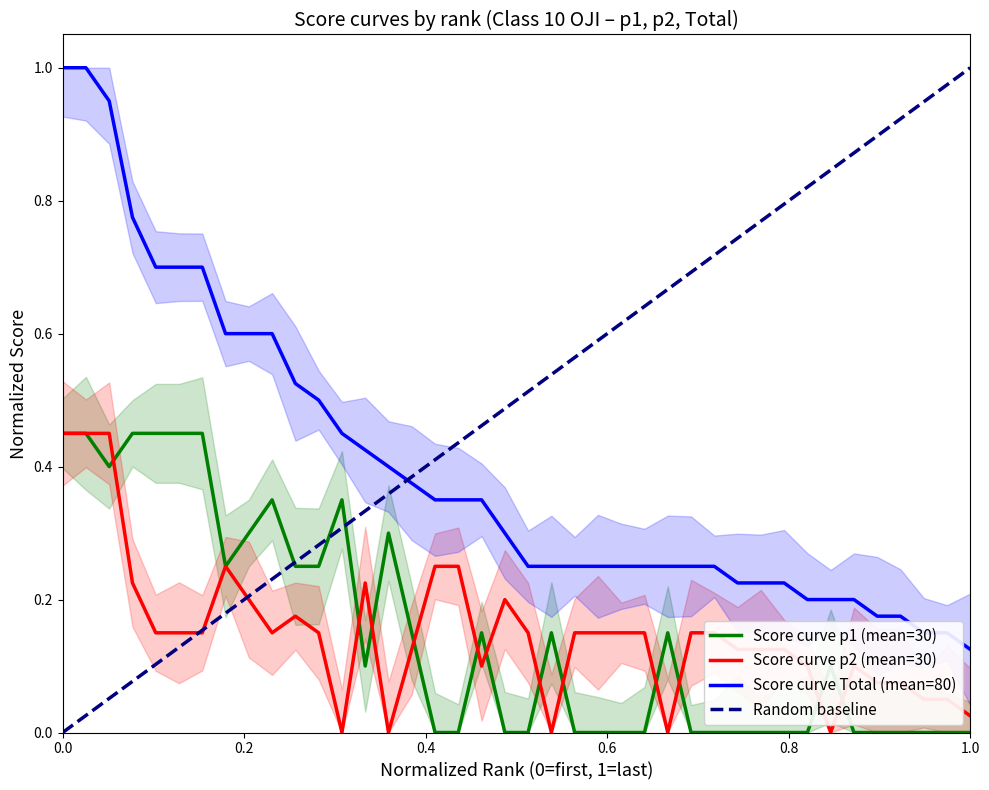

True or false: p2 has a value of 0.0 at 36.

False